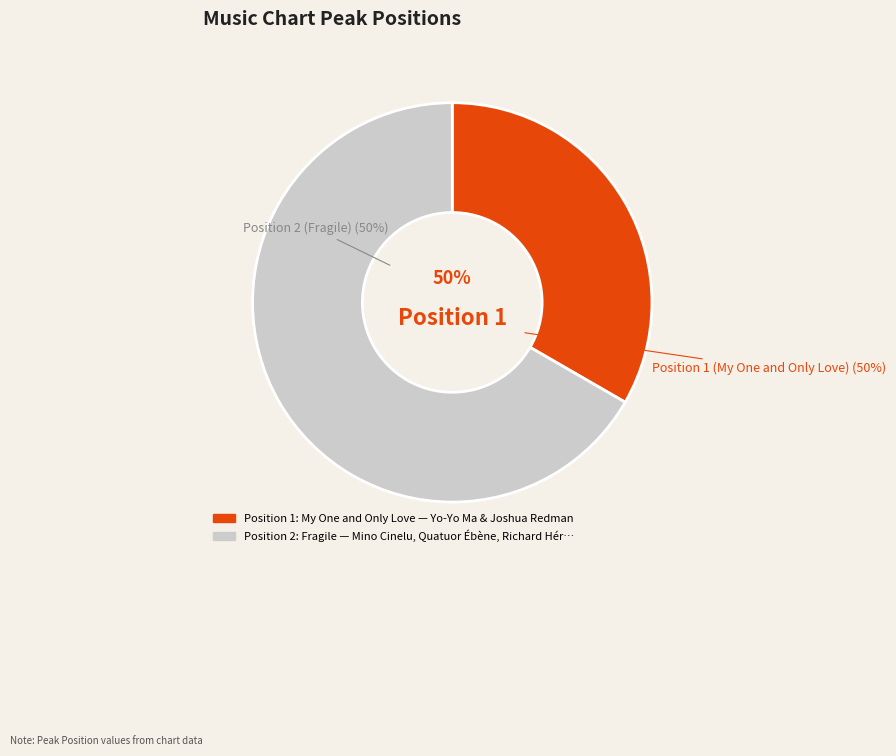

To the nearest percent, what is the combined percentage of 1 and 2?

100%